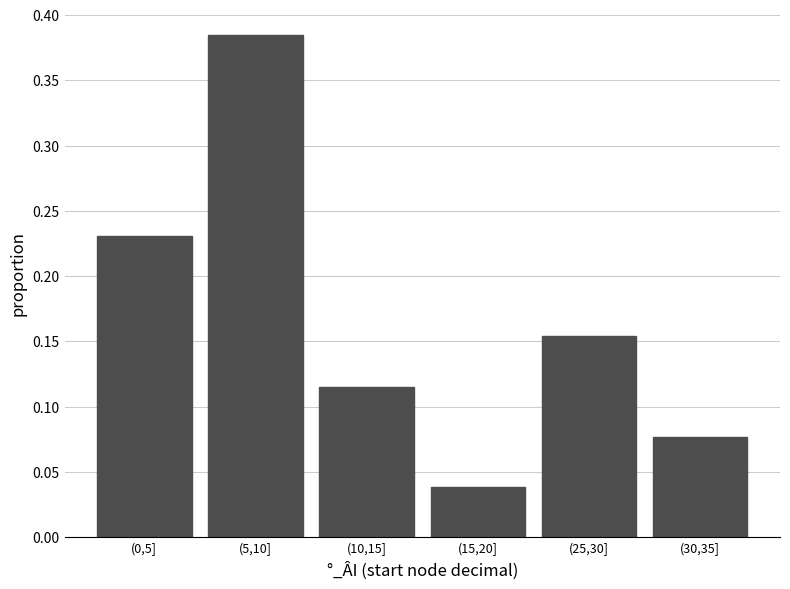

What is the label of the 2nd bar from the right?

(25,30]